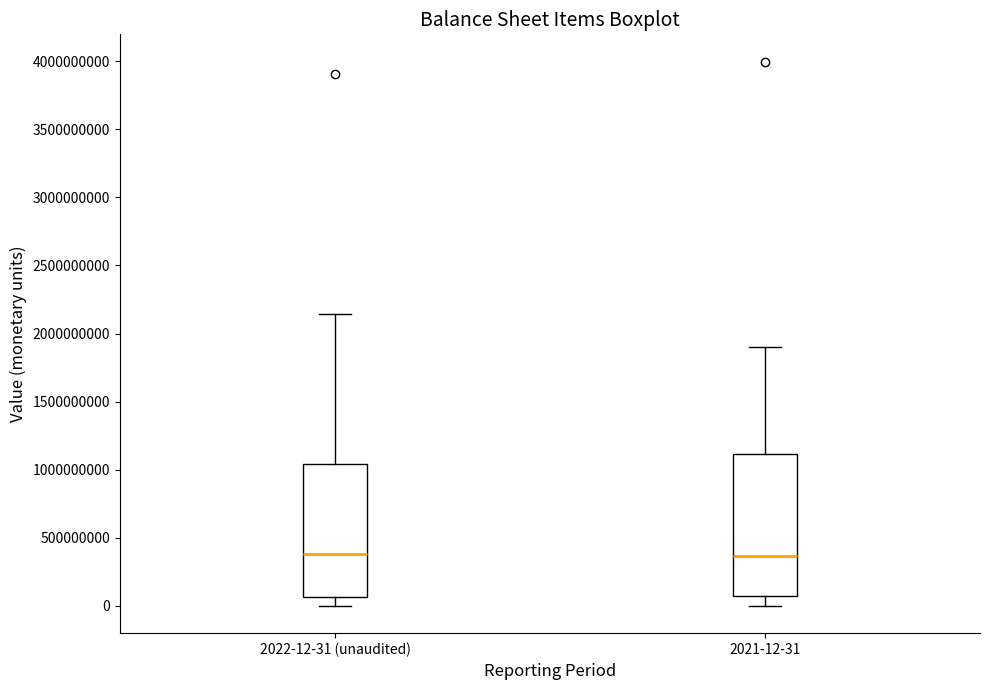

Reading left to right, read every box against the y-axis: the position of its median line, the range the box covers, and the ends of its whiskers. The values are not printed on the chart, so give them approximately, as read against the axis.

2022-12-31 (unaudited): median 400000000, box 50000000 to 1050000000, whiskers 0 to 2150000000
2021-12-31: median 350000000, box 100000000 to 1100000000, whiskers 0 to 1900000000